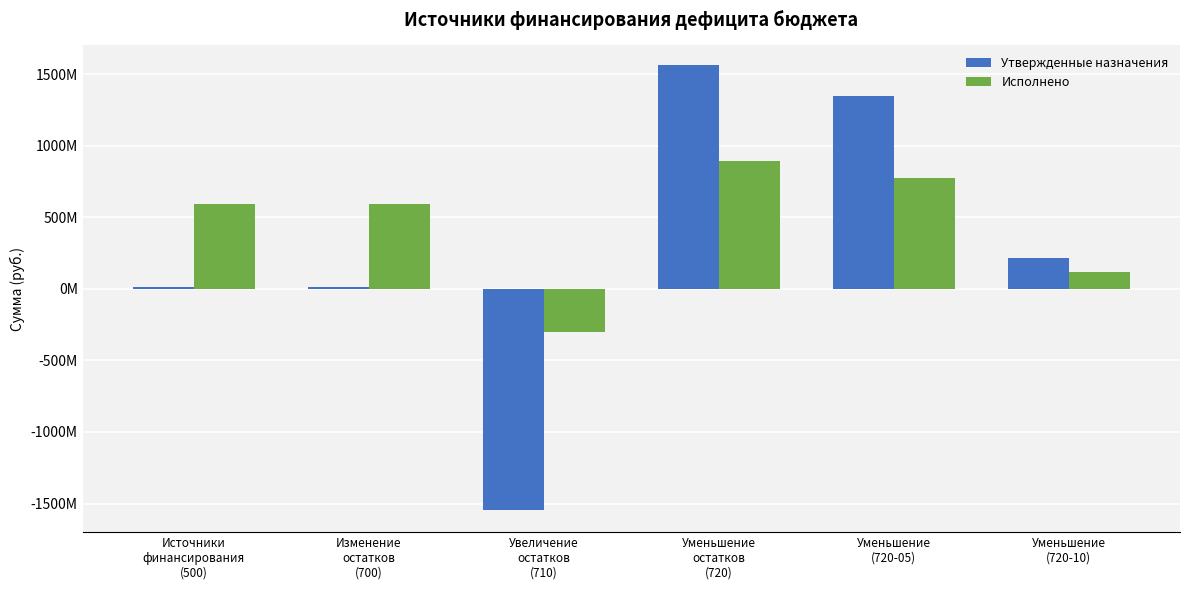

Are the bars horizontal?

No